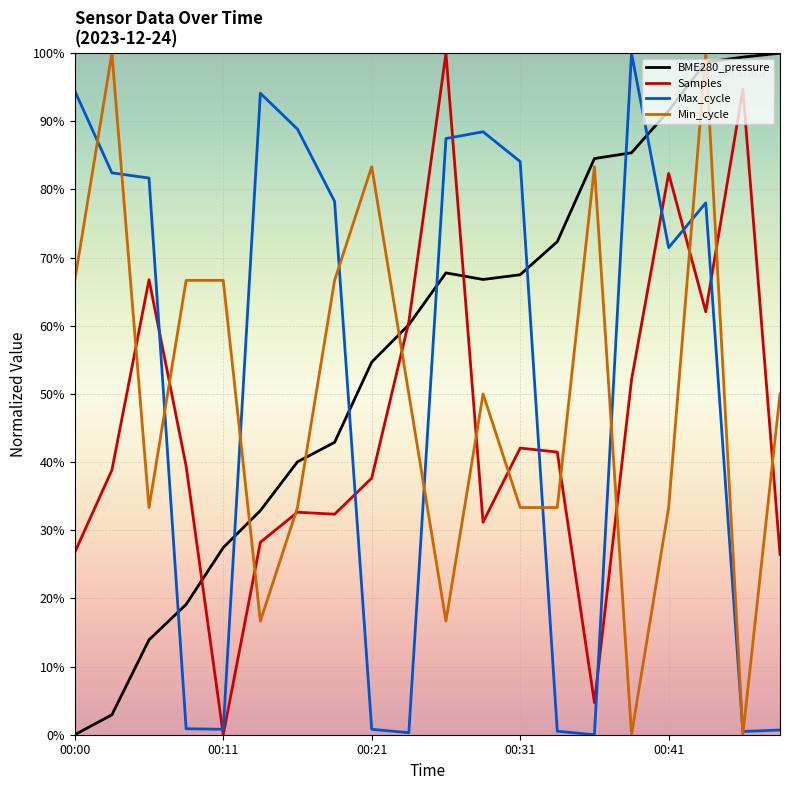

What is the highest value of the Samples series?

100.0